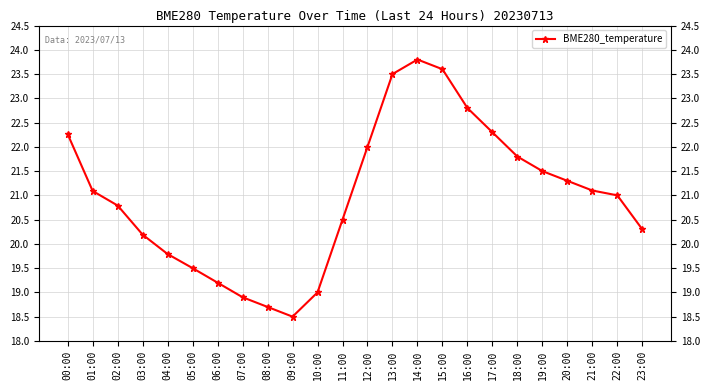

How many interior local peaks (higher than both neighbors) does the data have?

1